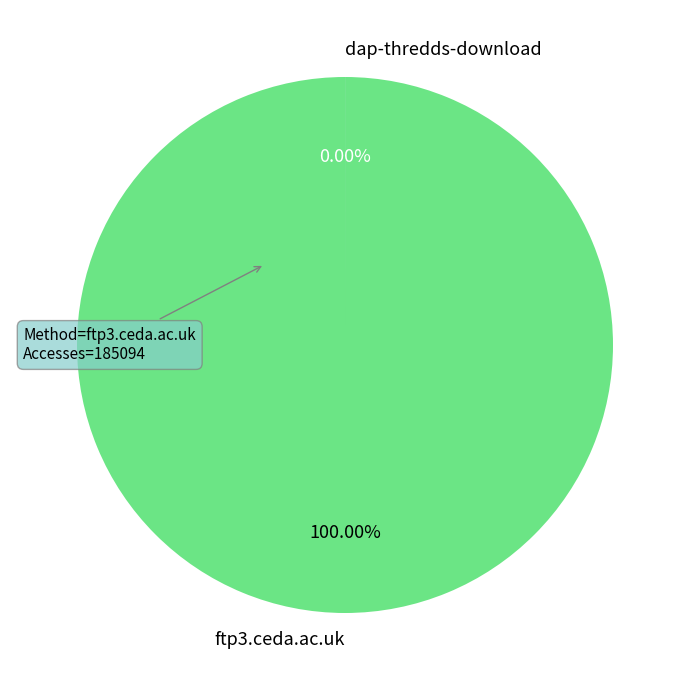

The ftp3.ceda.ac.uk slice represents 100% of the pie. True or false?

True